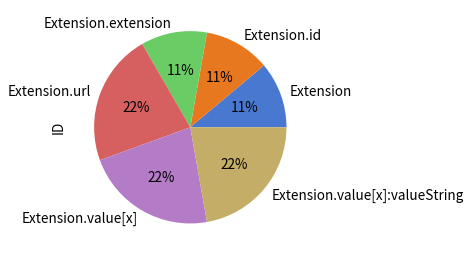

Is it true that Extension.extension is 3% of the pie?

False